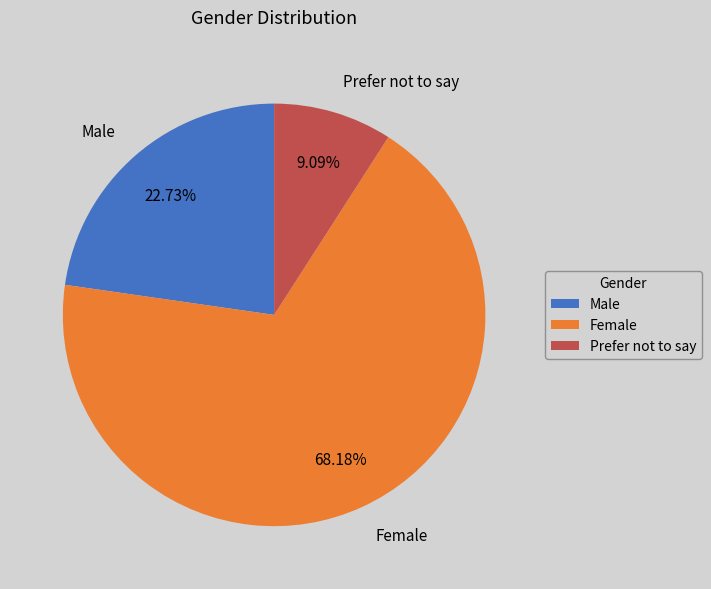

Combined, what portion of the pie is Female and Prefer not to say?

77.3%